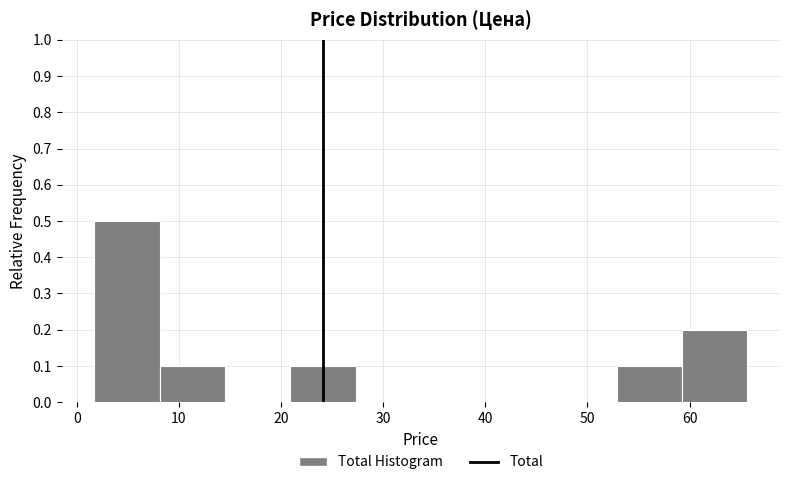

Reading left to right, list every bar in this chart as the range it spans on the x-axis followed by its height. Neither the bar edges nor the heights are printed on the chart, so give them approximately, as read against the axes.

2 to 8: 0.5
8 to 15: 0.1
15 to 21: 0
21 to 27: 0.1
27 to 34: 0
34 to 40: 0
40 to 46: 0
46 to 53: 0
53 to 59: 0.1
59 to 66: 0.2